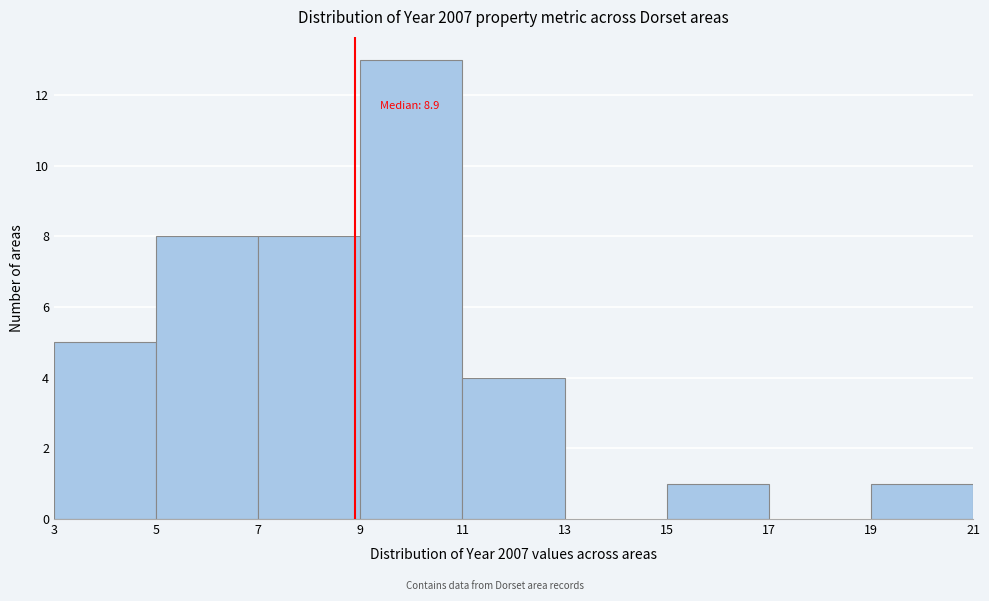

Over which range of the x-axis is the bar tallest?

9 to 11